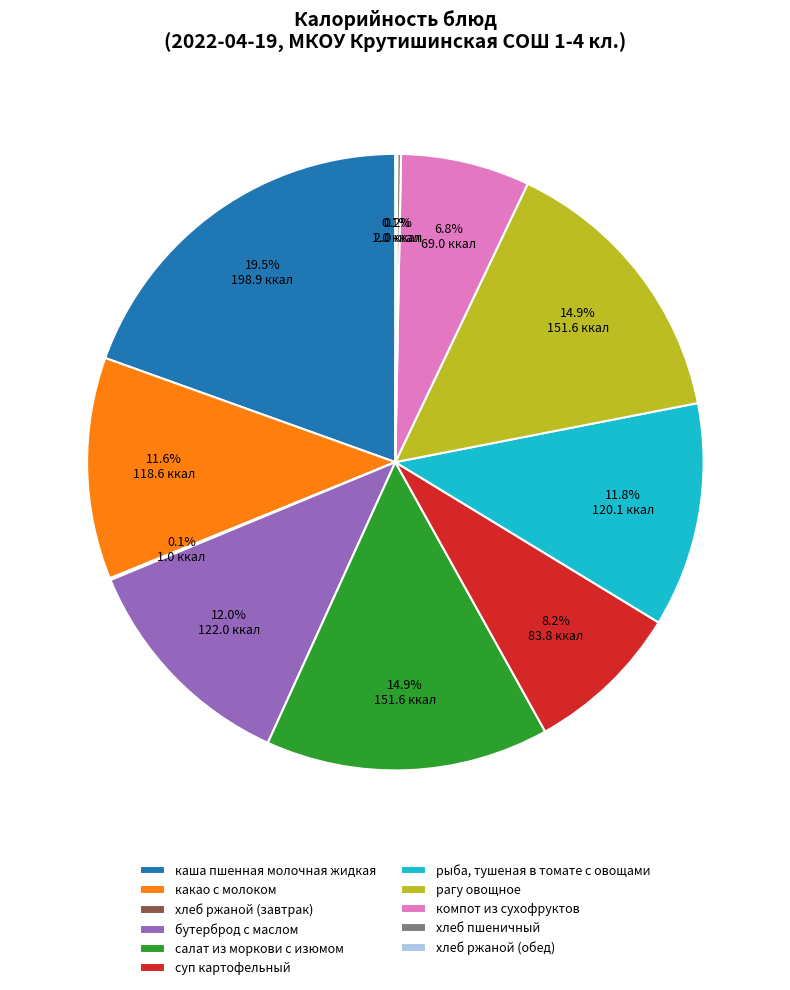

Combined, do бутерброд с маслом and какао с молоком account for over 50%?

No